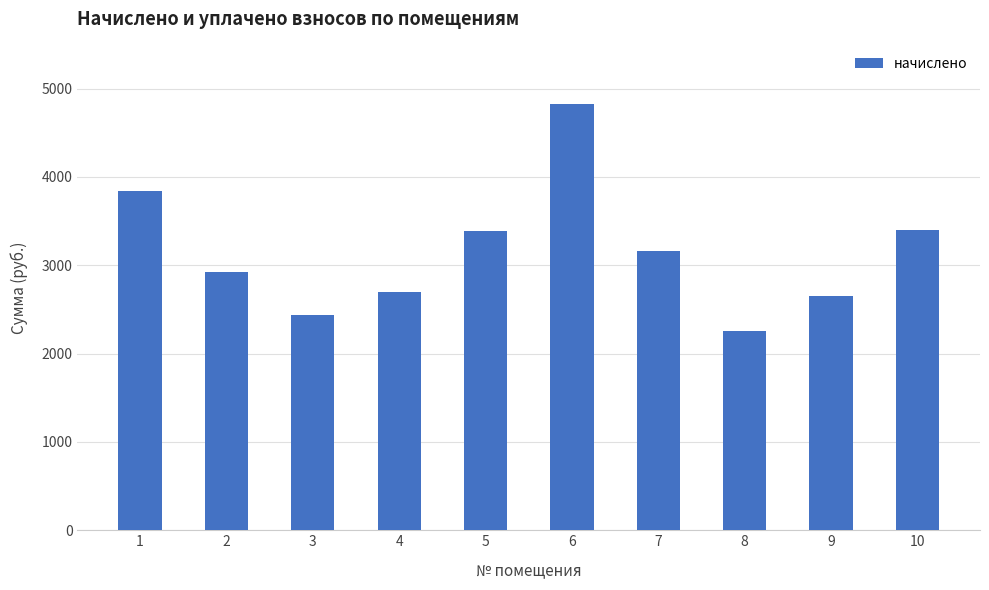

What is the difference between the maximum and minimum values?

2561.9